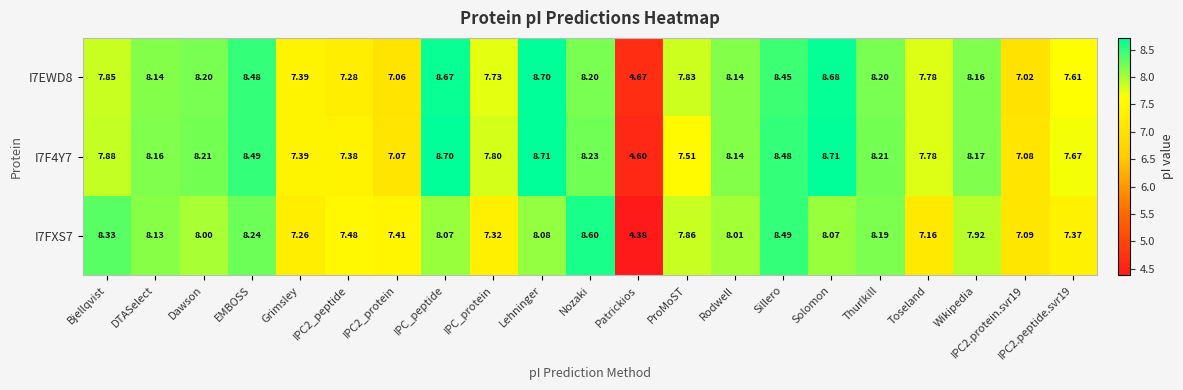

At which label does I7FXS7 first exceed 8?

Bjellqvist